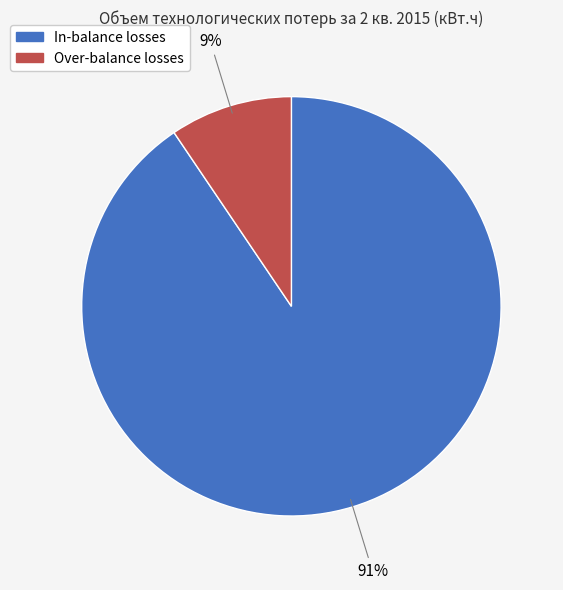

Is there any slice that represents more than half of the pie?

Yes